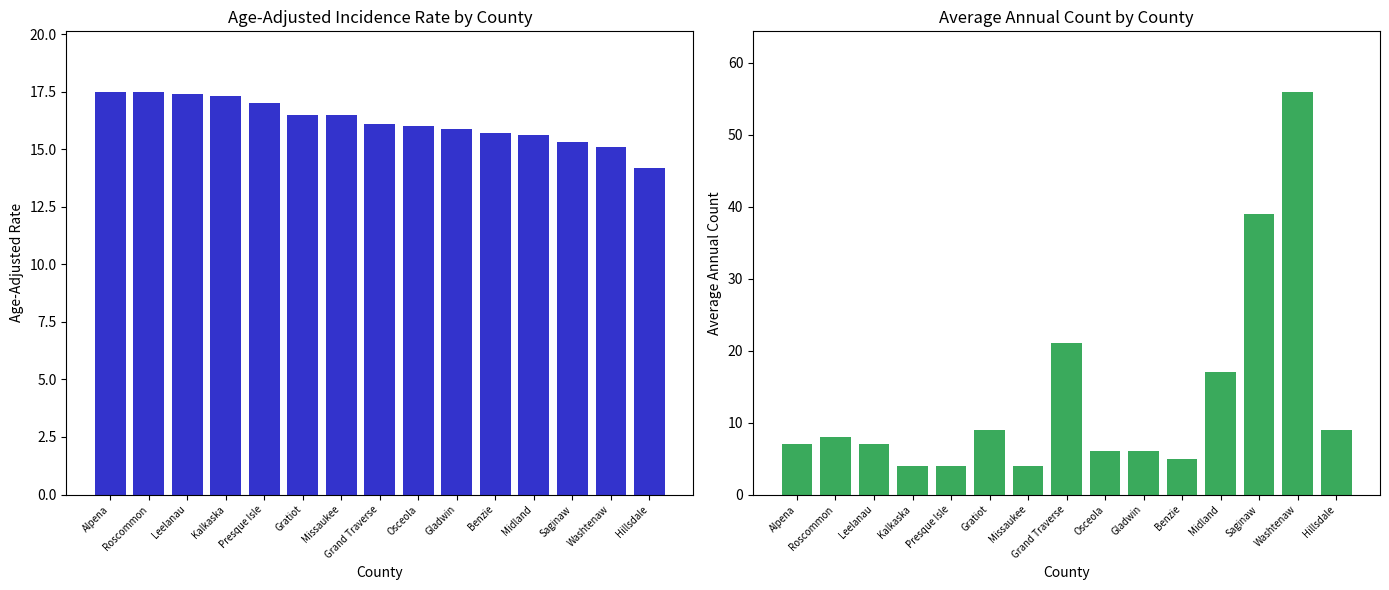

What are all the series names shown in the legend?

Age-Adjusted Incidence Rate, Average Annual Count